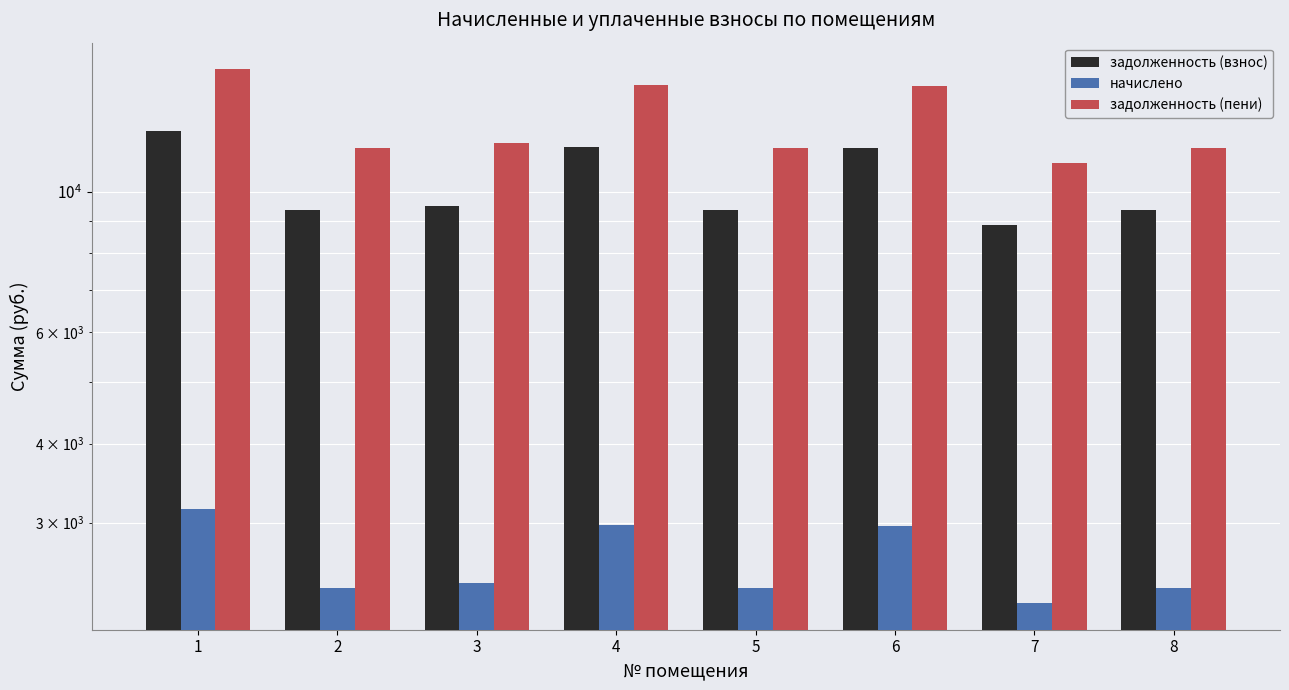

Where does the задолженность (пени) series first go above 11909?

1